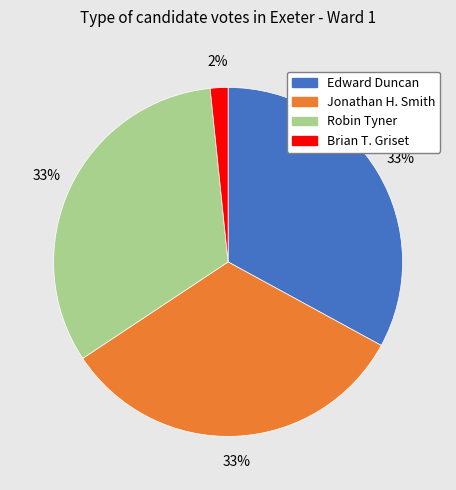

Does Jonathan H. Smith represent more than half of the total?

No